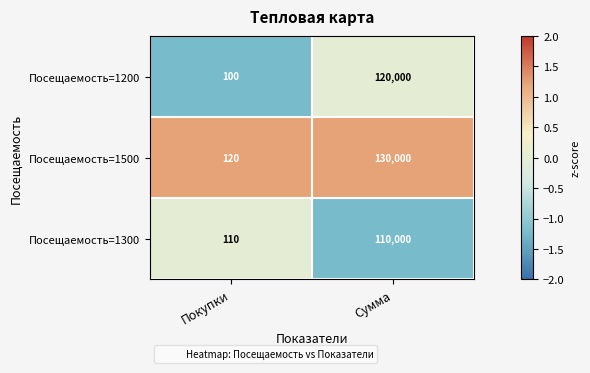

The value of Посещаемость=1200 at Покупки is 30. True or false?

False